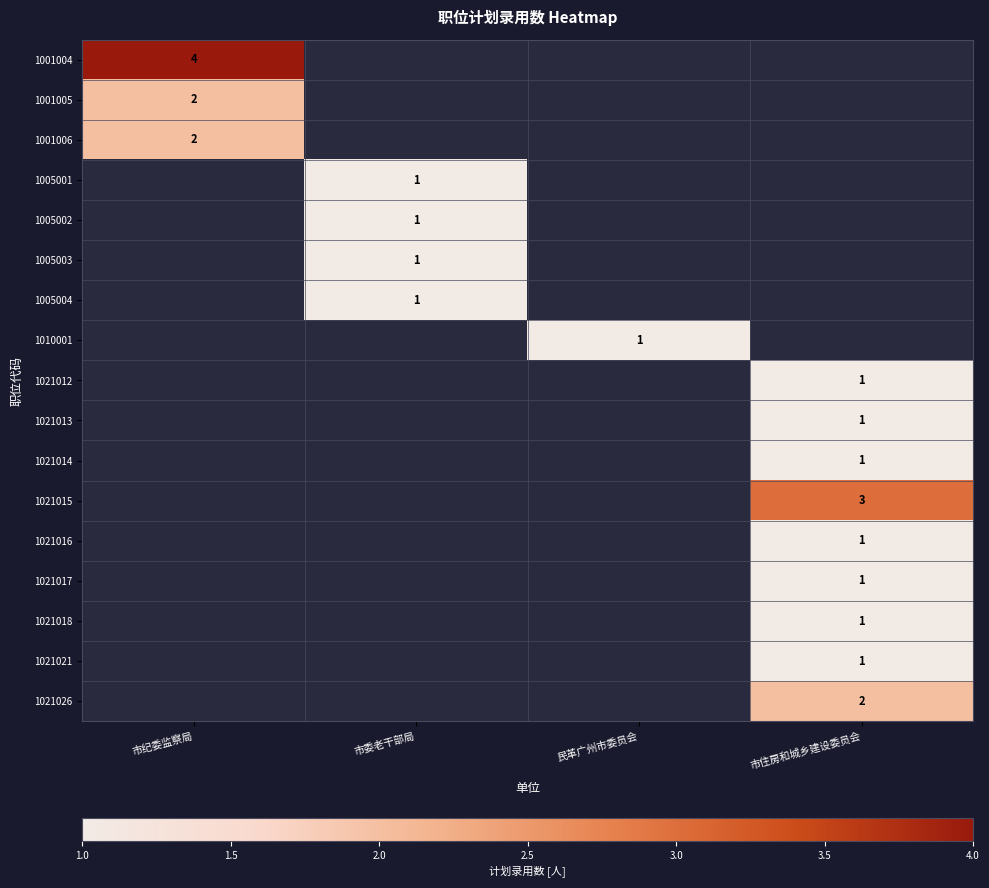

The value of 1021012 at 市住房和城乡建设委员会 is 1. True or false?

True